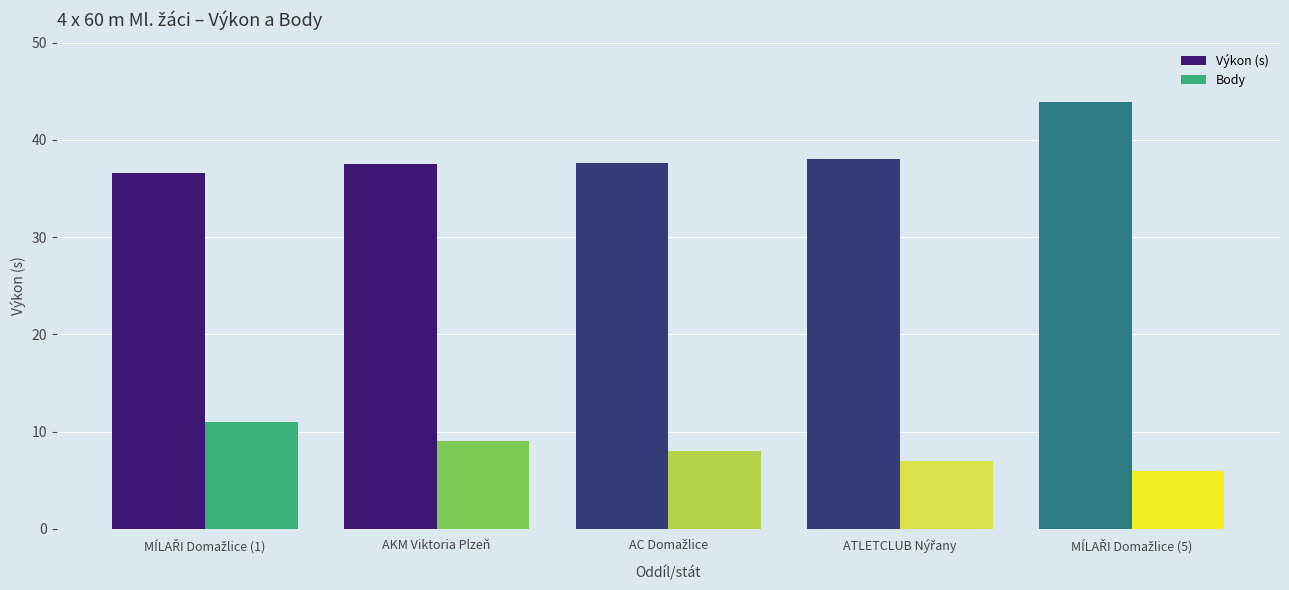

What is the lowest value of the Body series?

6.0